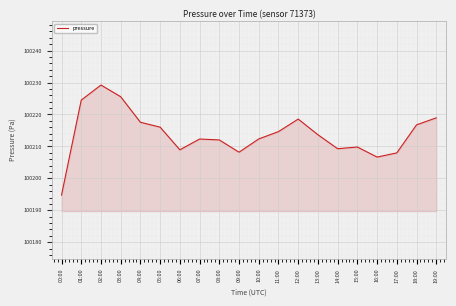

Between 04:00 and 03:00, which is larger?

03:00